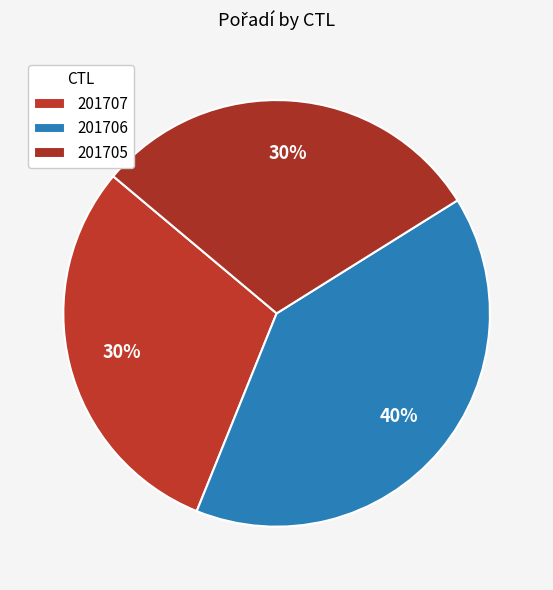

Which slice is the largest?

201706